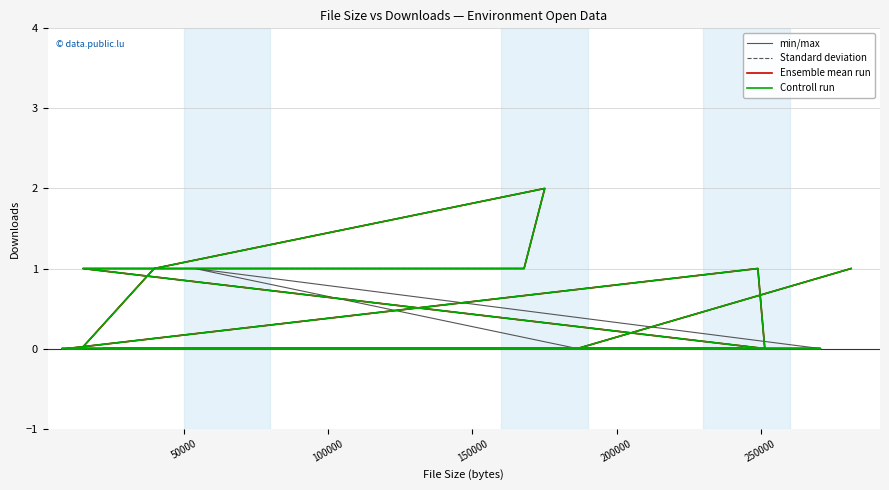

True or false: Controll run and Ensemble mean run cross at least once.

False